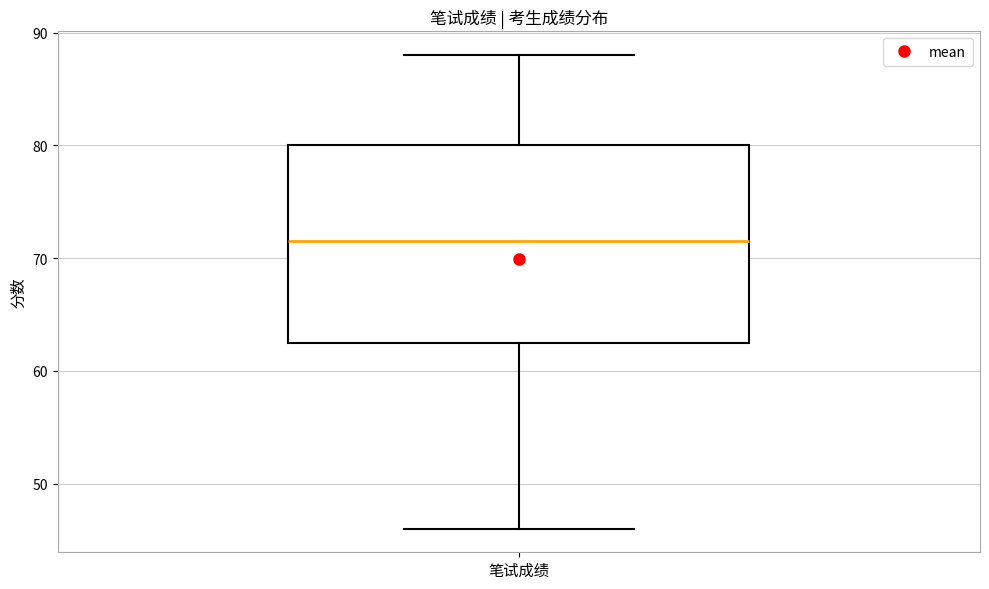

Where is the upper edge of the box for 笔试成绩 on the y-axis? The values are not printed on the chart, so give them approximately, as read against the axis.

80